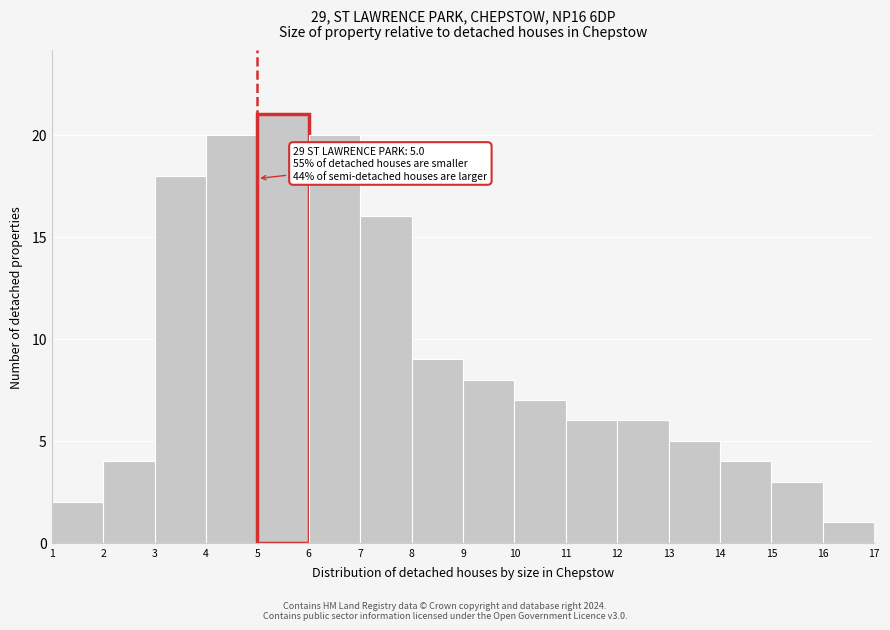

Which range on the x-axis has the tallest bar?

5 to 6